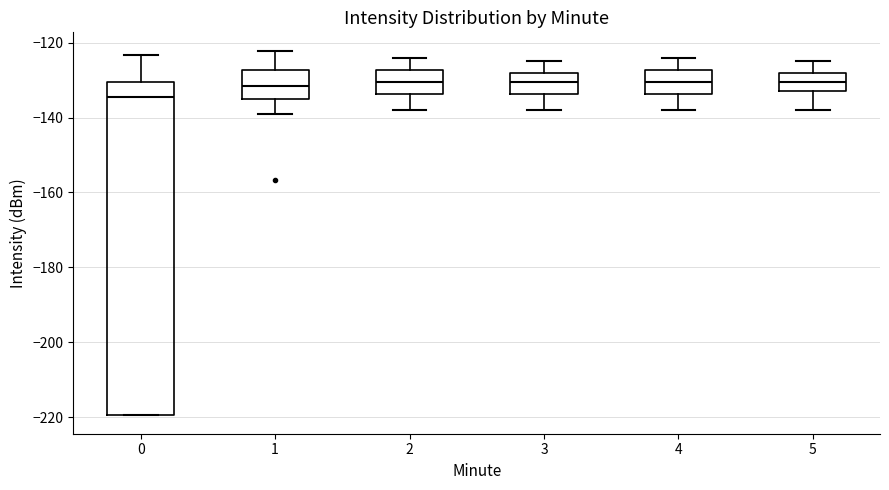

Reading left to right, read every box against the y-axis: the position of its median line, the range the box covers, and the ends of its whiskers. The values are not printed on the chart, so give them approximately, as read against the axis.

0: median -134, box -220 to -130, whiskers -220 to -124
1: median -132, box -134 to -128, whiskers -138 to -122
2: median -130, box -134 to -128, whiskers -138 to -124
3: median -130, box -134 to -128, whiskers -138 to -124
4: median -130, box -134 to -128, whiskers -138 to -124
5: median -130, box -132 to -128, whiskers -138 to -124